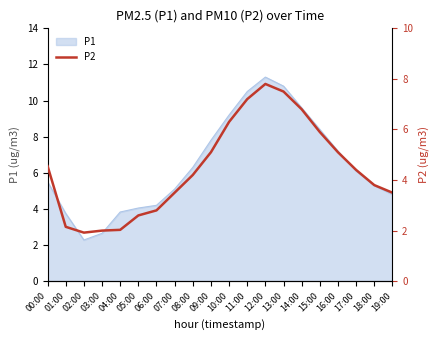

Which label corresponds to the smallest value in the chart?

02:00